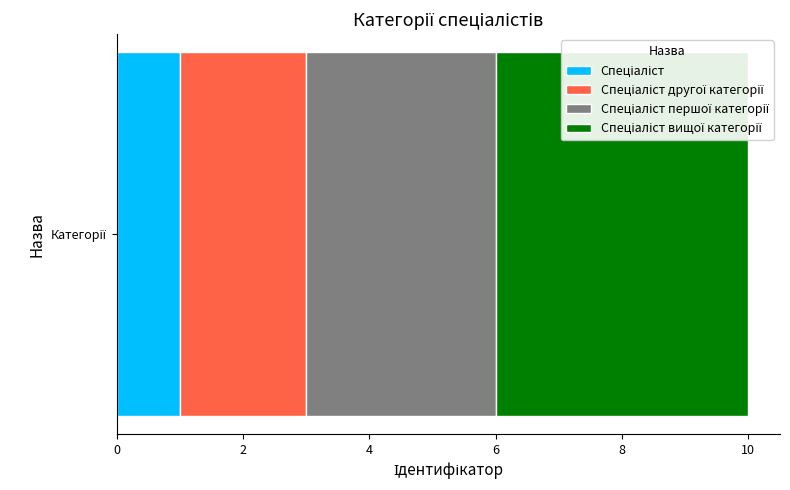

Count the number of categories in the chart.

1